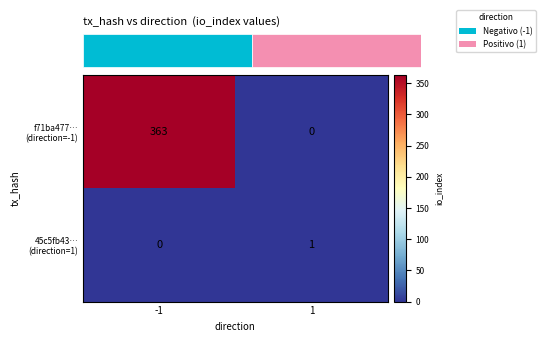

Which series has the largest range (max minus min)?

f71ba477… (direction=-1)